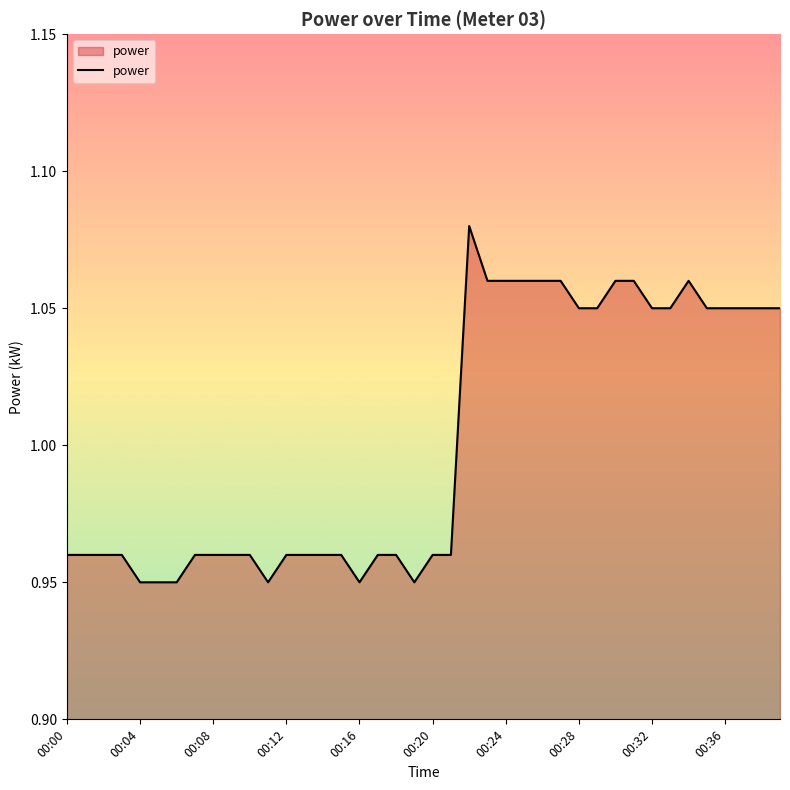

What is the difference between the maximum and minimum values?

0.1